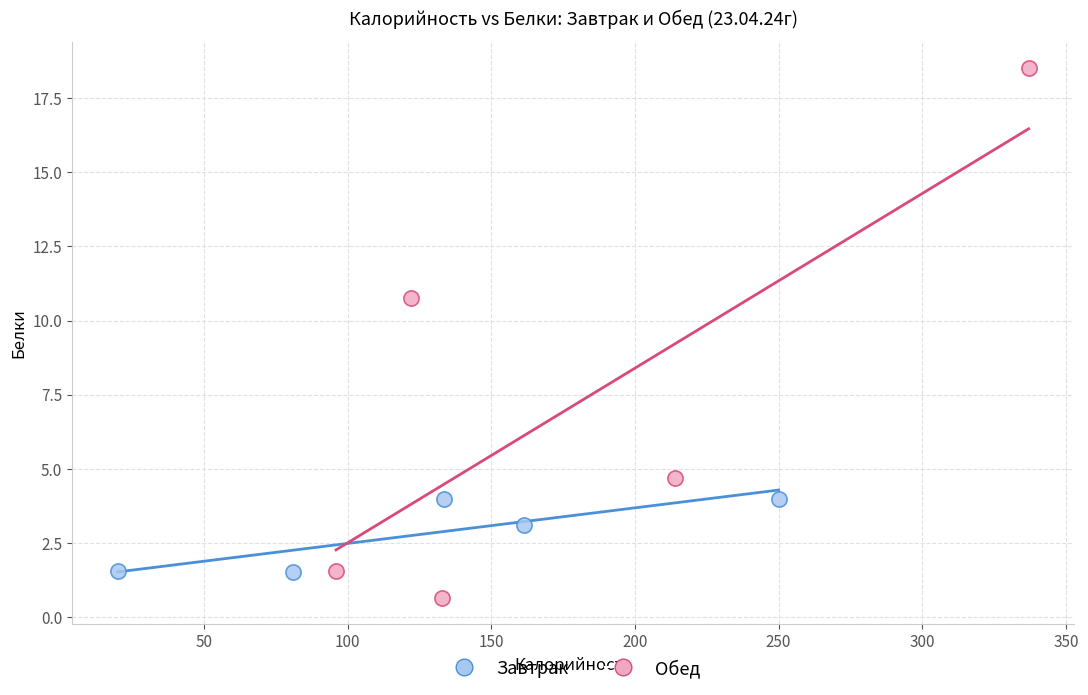

Which series contains the lowest Y value?

Обед